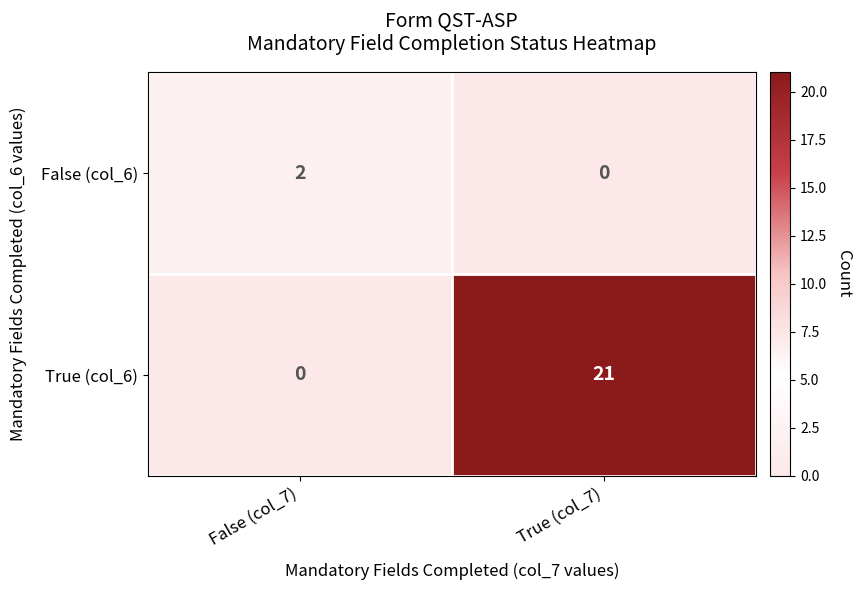

How many series are shown in this chart?

2